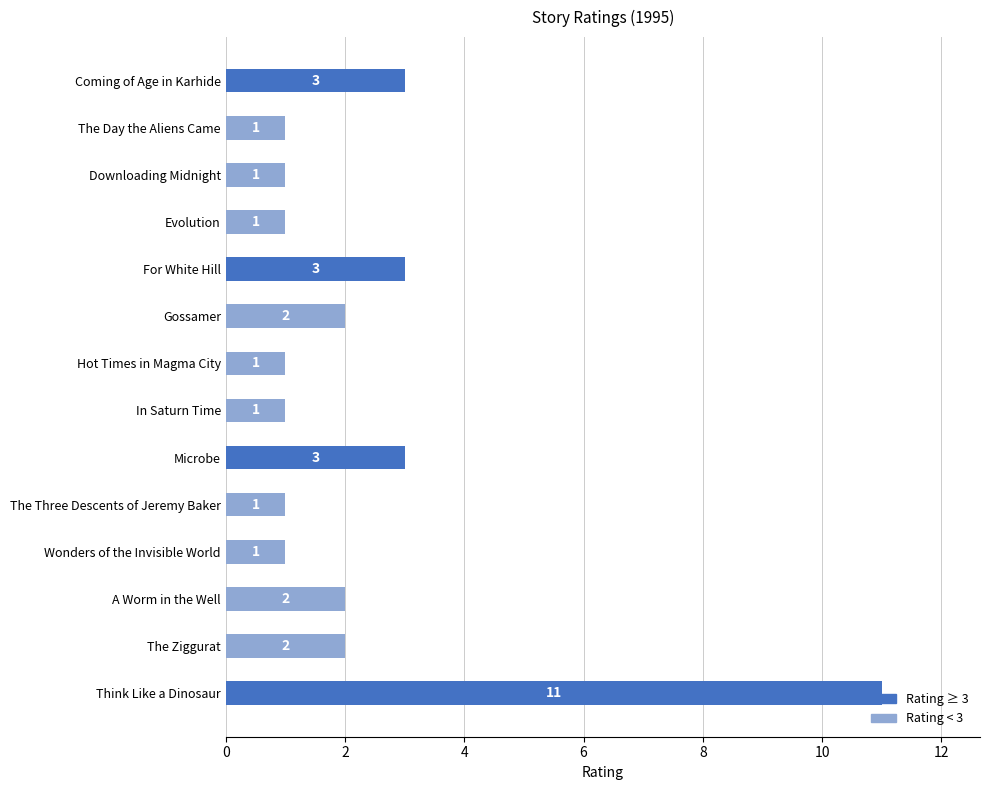

What is the difference between the maximum and minimum values?

10